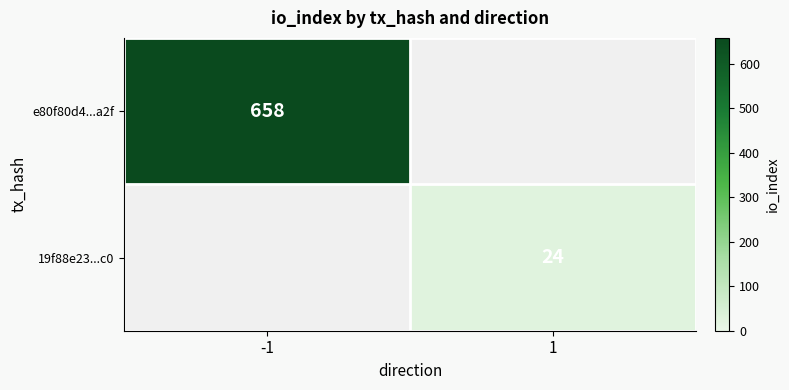

The e80f80d4...a2f series shows 658 at -1. True or false?

True